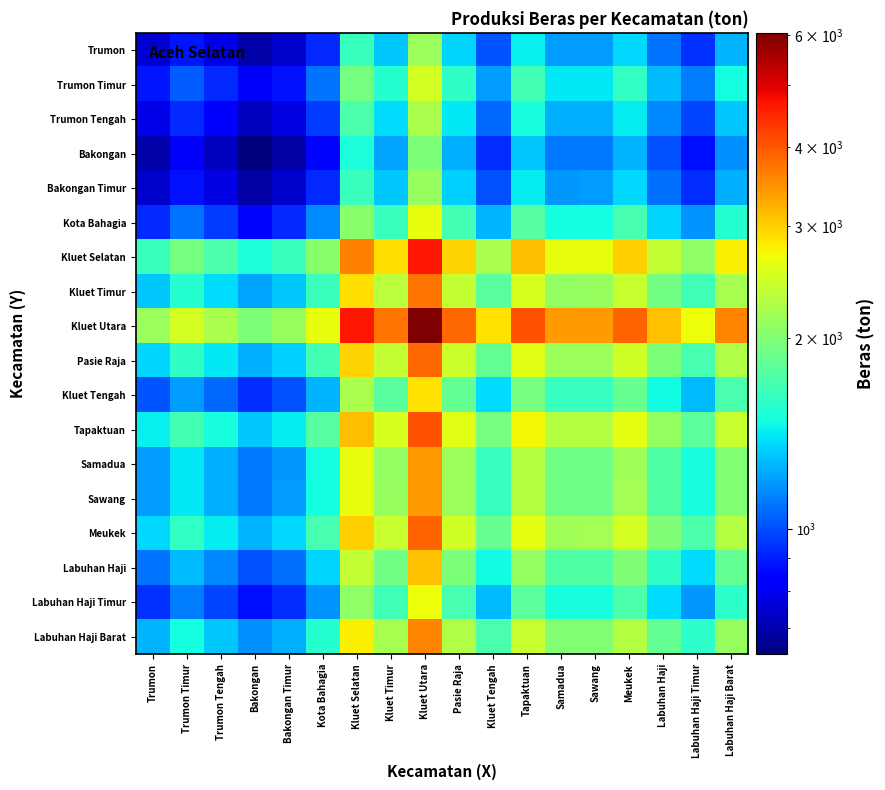

How many data points does each series have?

18